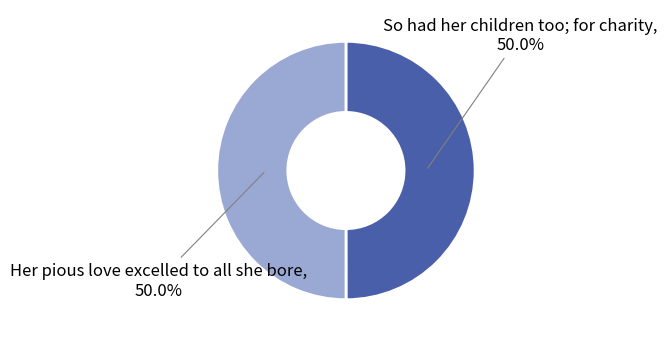

To the nearest percent, what portion does So had her children too; for charity represent?

50%